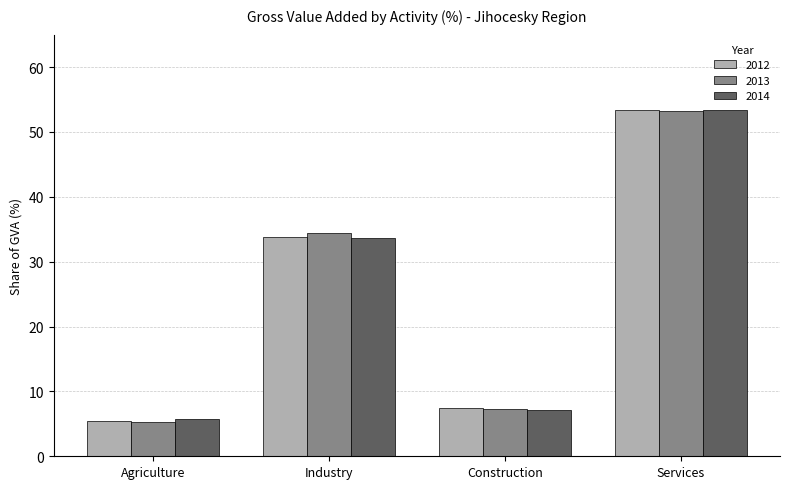

How many categories are shown in the chart?

4